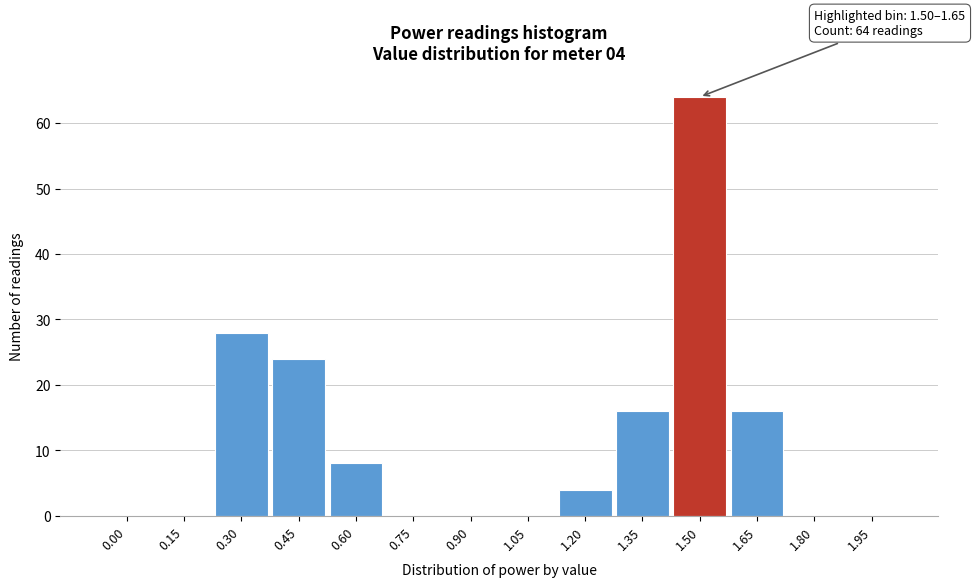

Reading left to right, transcribe all the data shown in this chart.

0.00=0	0.15=0	0.30=28	0.45=24	0.60=8	0.75=0	0.90=0	1.05=0	1.20=4	1.35=16	1.50=64	1.65=16	1.80=0	1.95=0